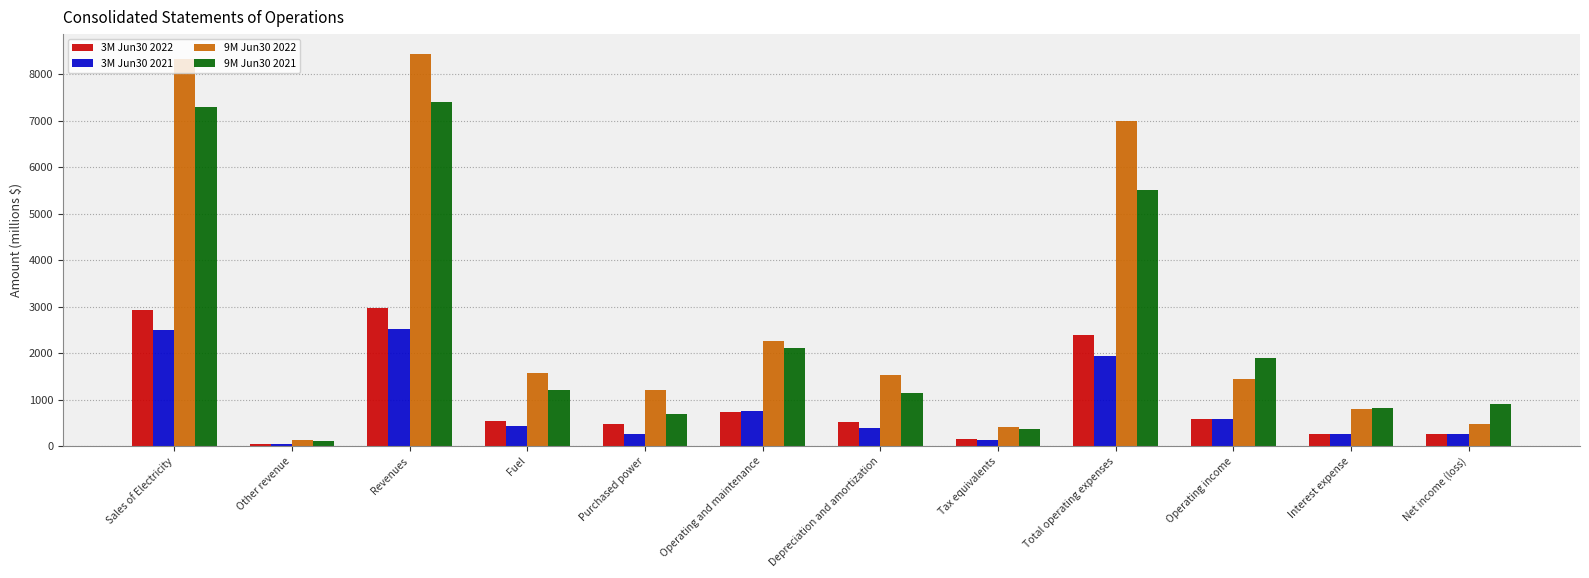

The value of 9M Jun30 2022 at Depreciation and amortization is 1535. True or false?

True